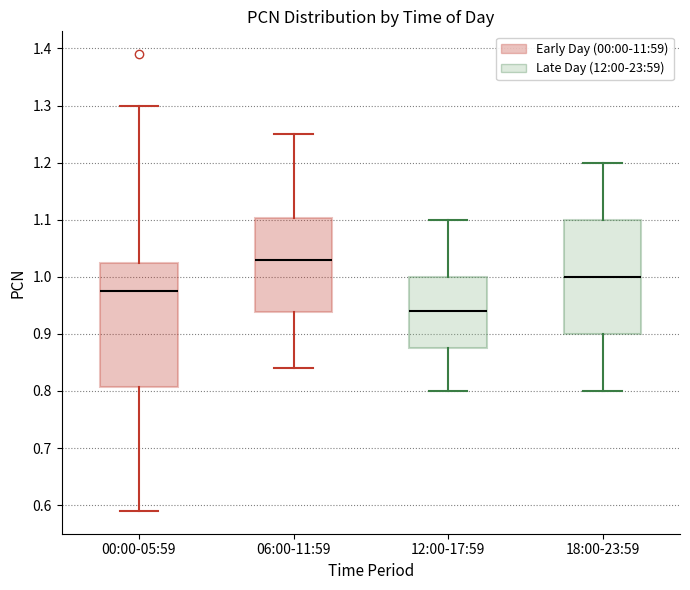

Which box has the highest median line?

06:00-11:59